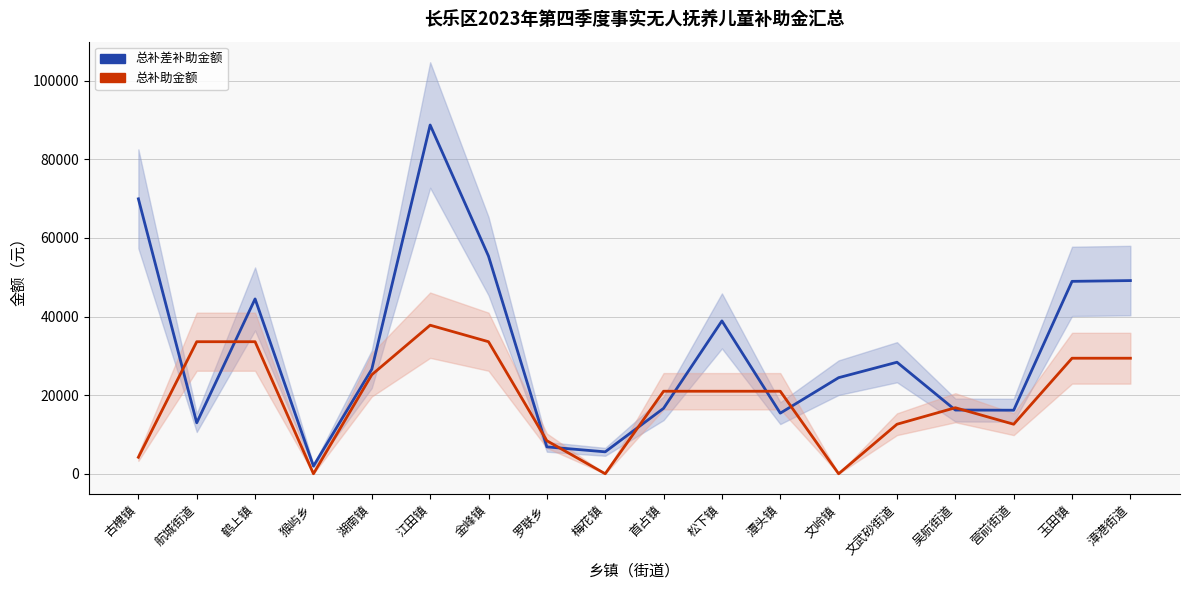

The value of 总补差补助金额 at 首占镇 is 16650. True or false?

True